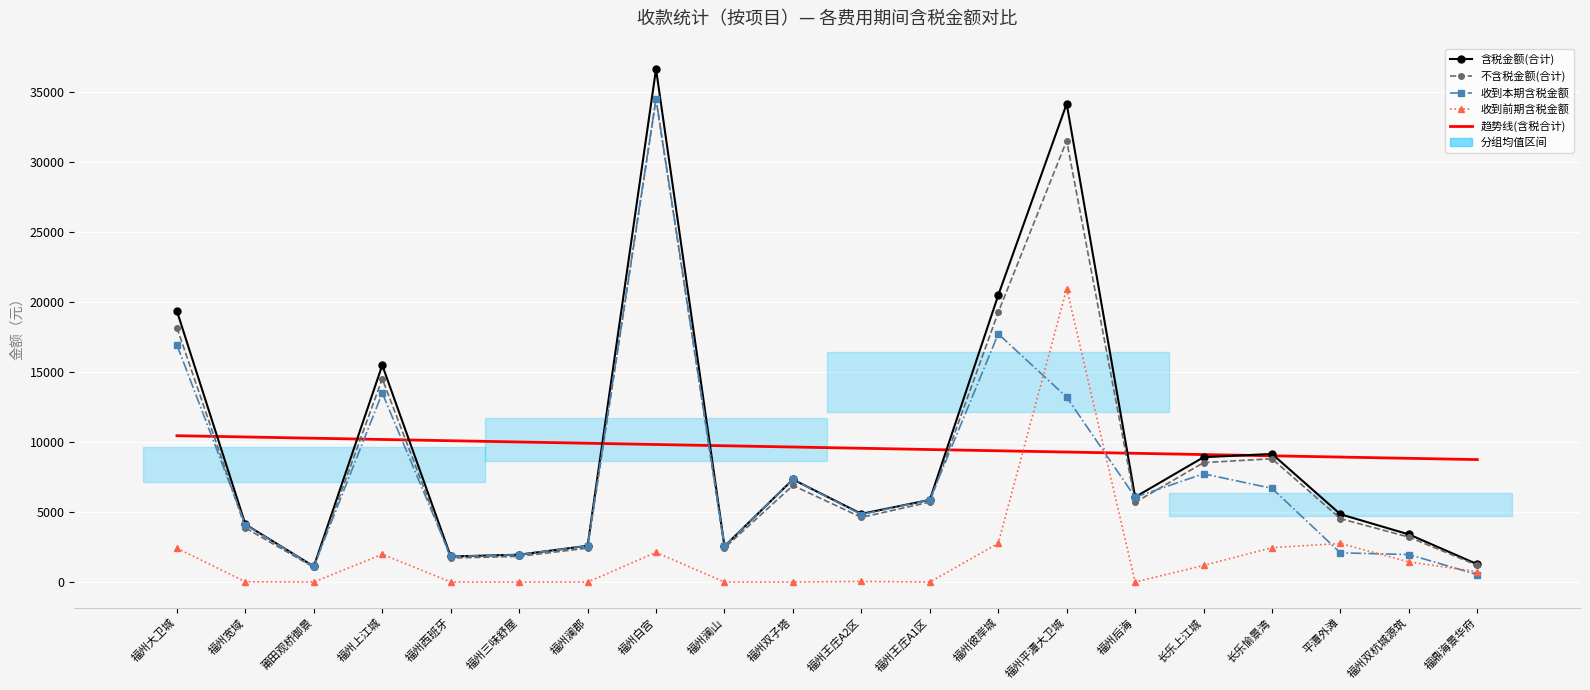

List the labels in order of 收到本期含税金额 value, largest first.

福州白宫, 福州彼岸城, 福州大卫城, 福州上江城, 福州平潭大卫城, 长乐上江城, 福州双子塔, 长乐愉景湾, 福州后海, 福州王庄A1区, 福州王庄A2区, 福州宽域, 福州澜郡, 福州澜山, 平潭外滩, 福州双杭城源筑, 福州三味舒屋, 福州西班牙, 莆田观桥御景, 福鼎海景华府